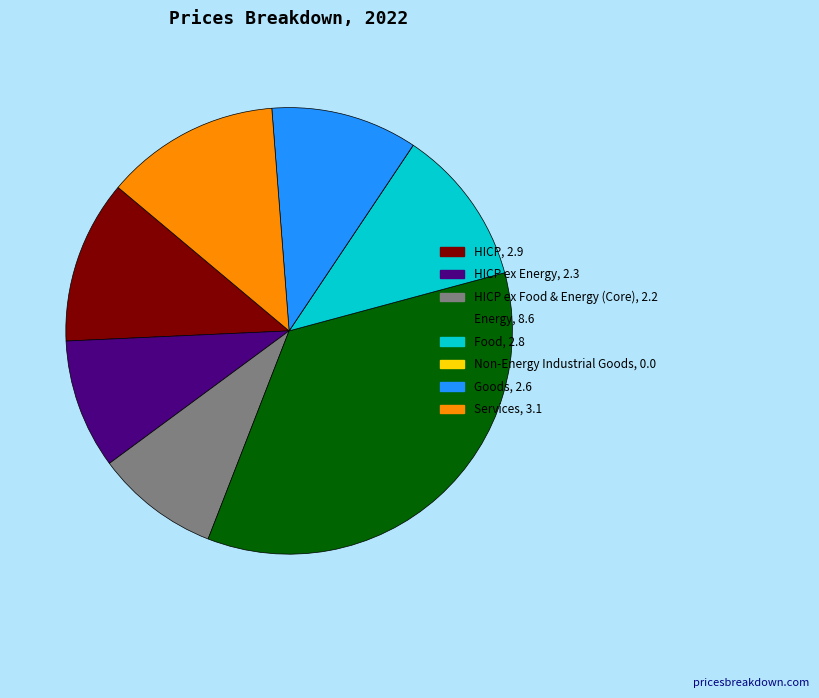

Does any single category account for the majority?

No